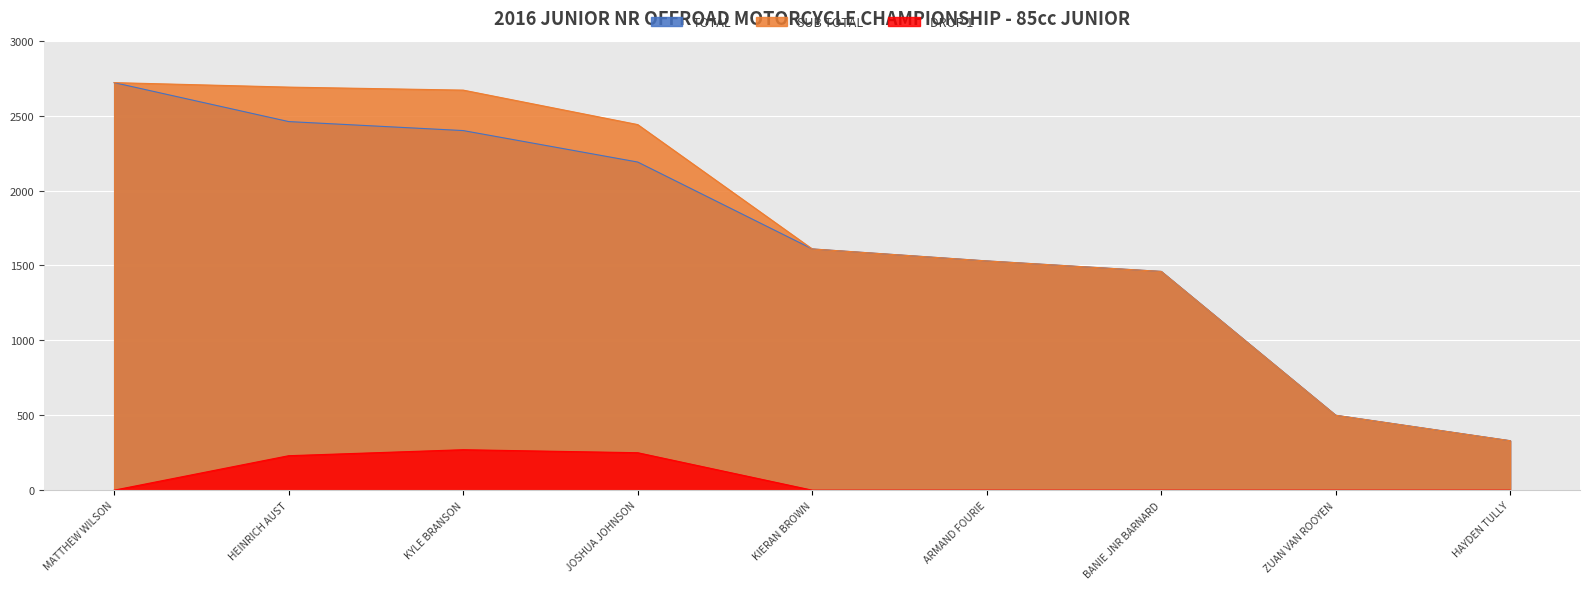

True or false: SUB TOTAL has more than 0 interior local peaks.

False